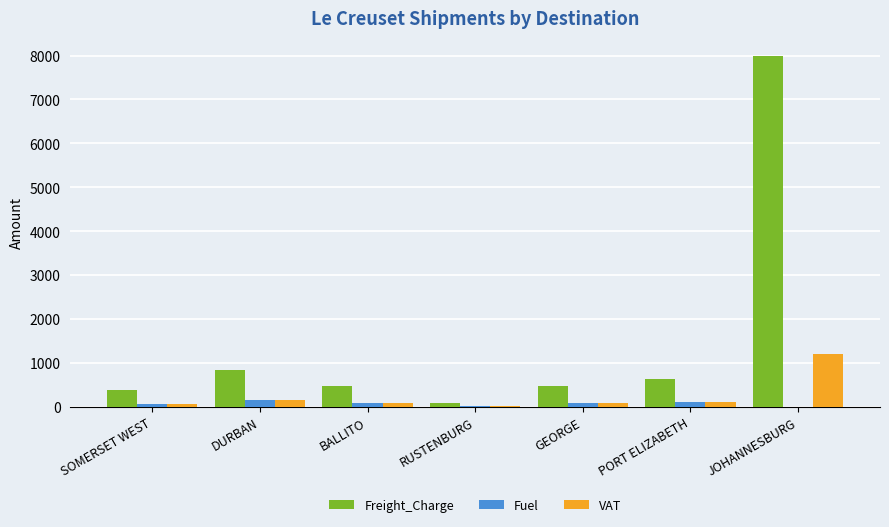

Does the chart contain stacked bars?

No